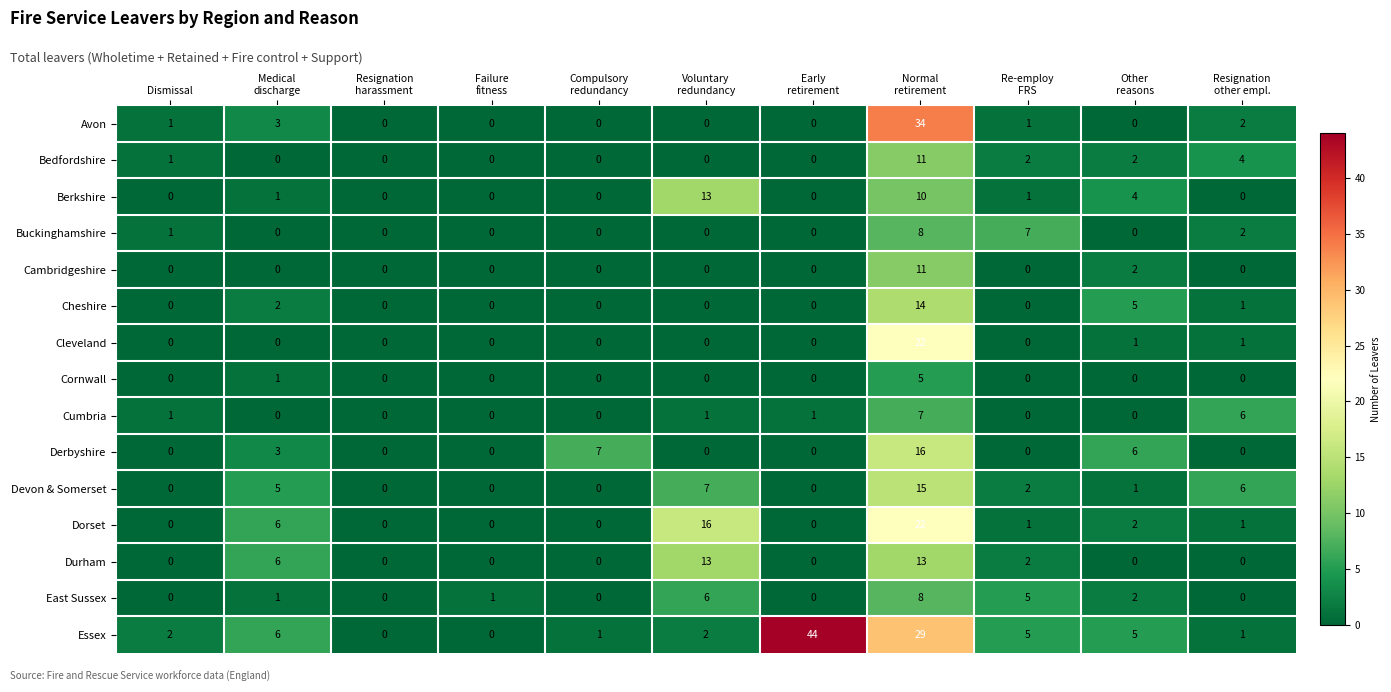

What is the greatest value displayed?

44